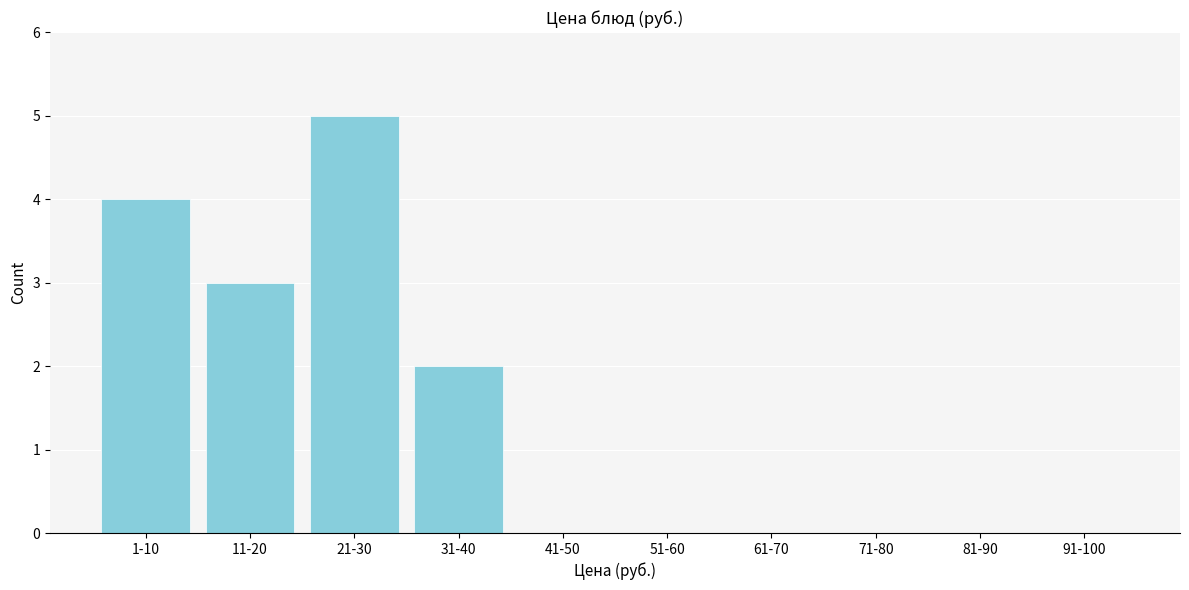

Reading left to right, extract all data points from this chart.

1-10=4	11-20=3	21-30=5	31-40=2	41-50=0	51-60=0	61-70=0	71-80=0	81-90=0	91-100=0